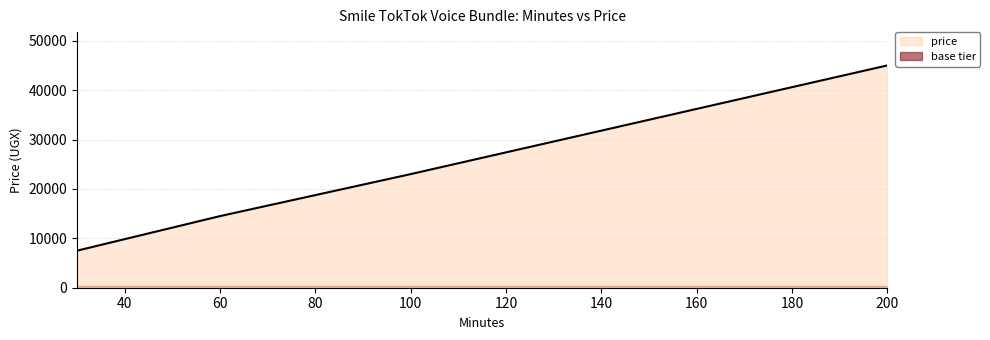

The value at 200.0 is 45000. True or false?

True